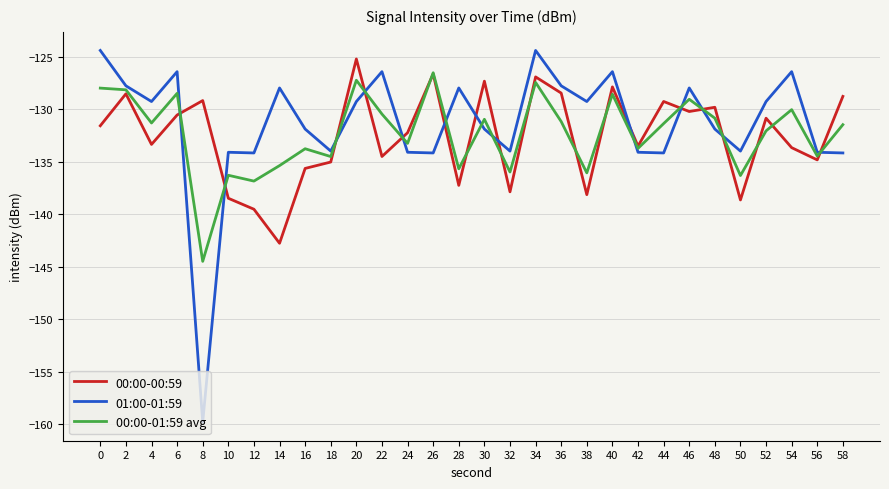

Rank the series at 28 from lowest to highest value.

00:00-00:59, 00:00-01:59 avg, 01:00-01:59